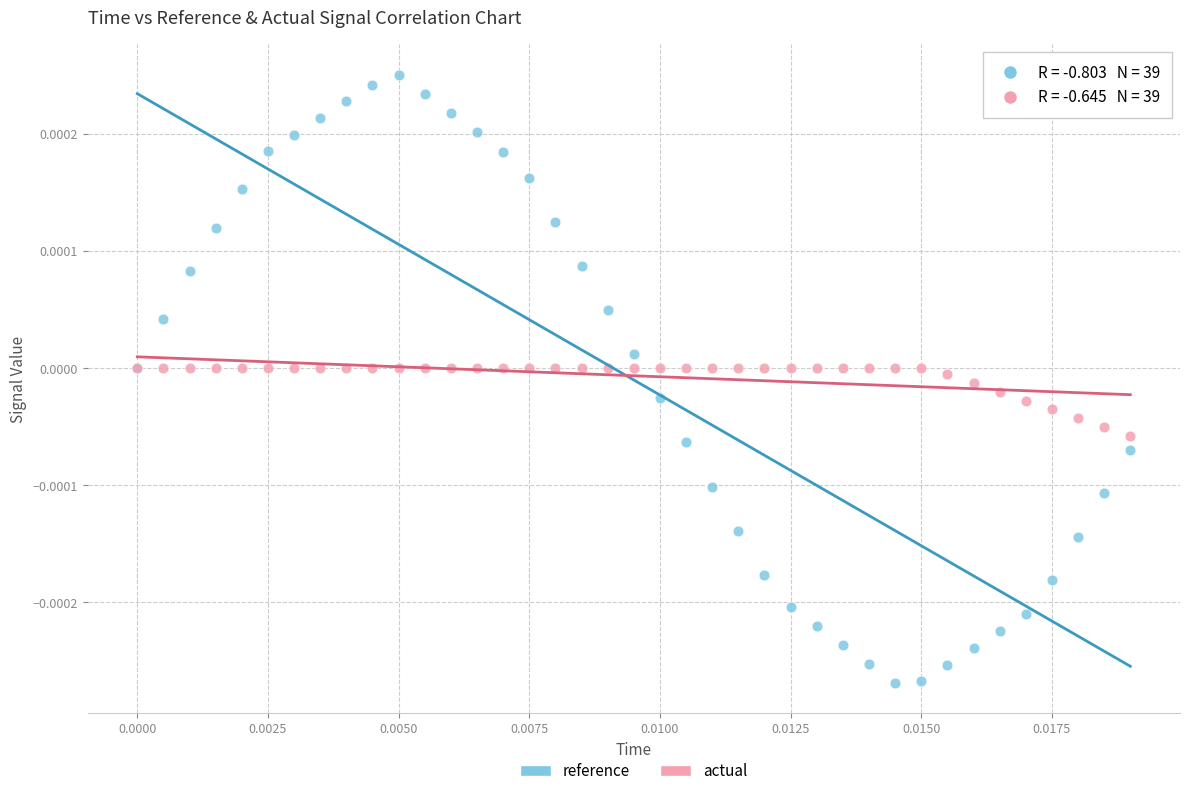

Which series reaches the minimum Y coordinate?

reference